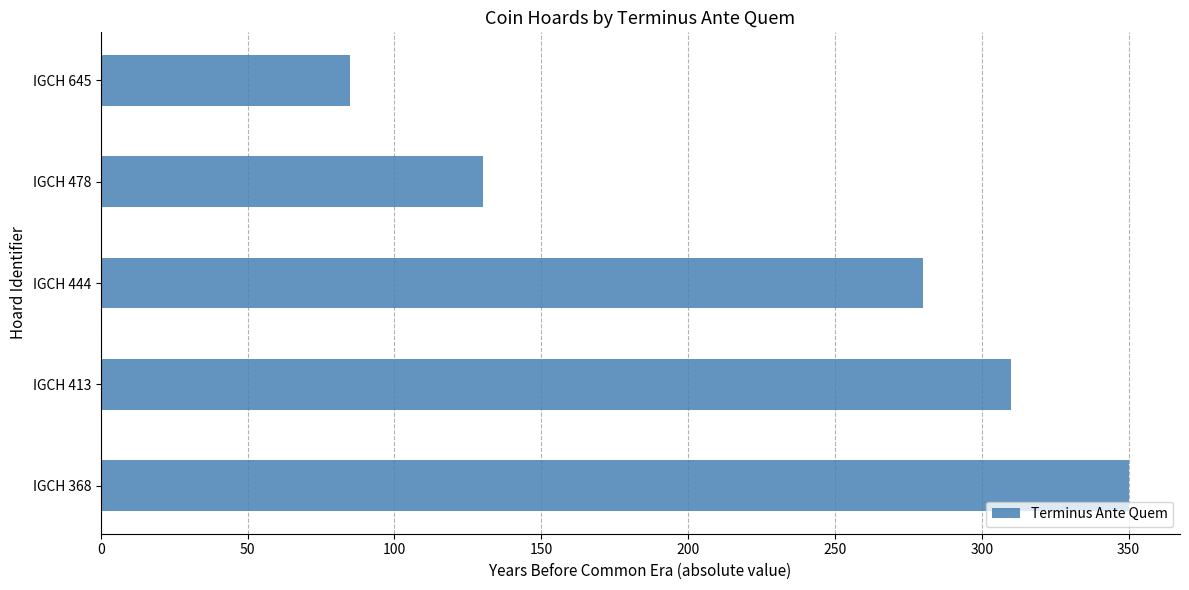

Which has a higher value, IGCH 413 or IGCH 645?

IGCH 413